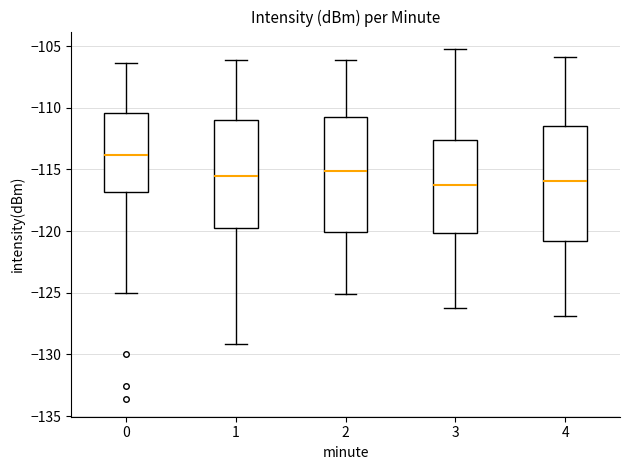

Reading left to right, transcribe this box plot: for each box, give where its median line is, the range the box spans, and where its two whiskers end, as read against the y-axis. The values are not printed on the chart, so give them approximately, as read against the axis.

0: median -114.0, box -117.0 to -110.5, whiskers -125.0 to -106.5
1: median -115.5, box -119.5 to -111.0, whiskers -129.0 to -106.0
2: median -115.0, box -120.0 to -110.5, whiskers -125.0 to -106.0
3: median -116.0, box -120.0 to -112.5, whiskers -126.0 to -105.0
4: median -116.0, box -121.0 to -111.5, whiskers -127.0 to -106.0